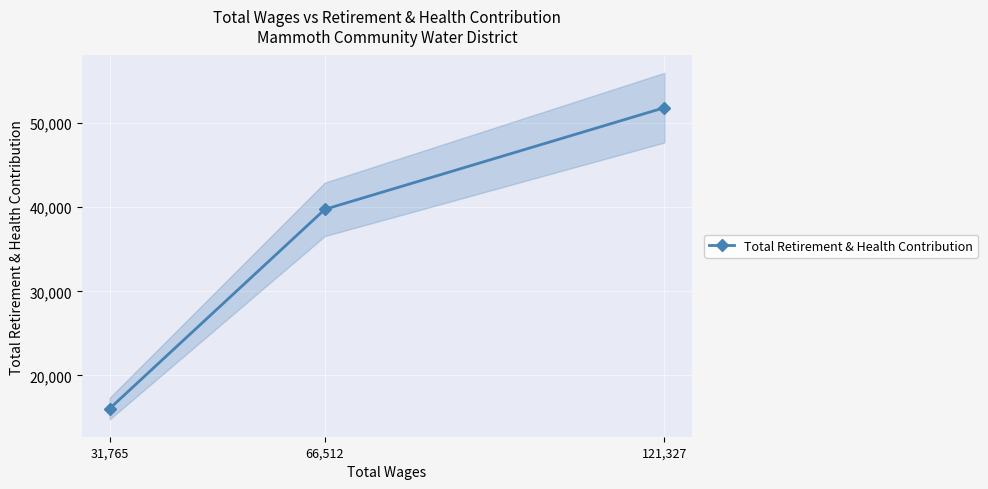

Reading left to right, extract all data points from this chart.

31,765=16052	66,512=39754	121,327=51844